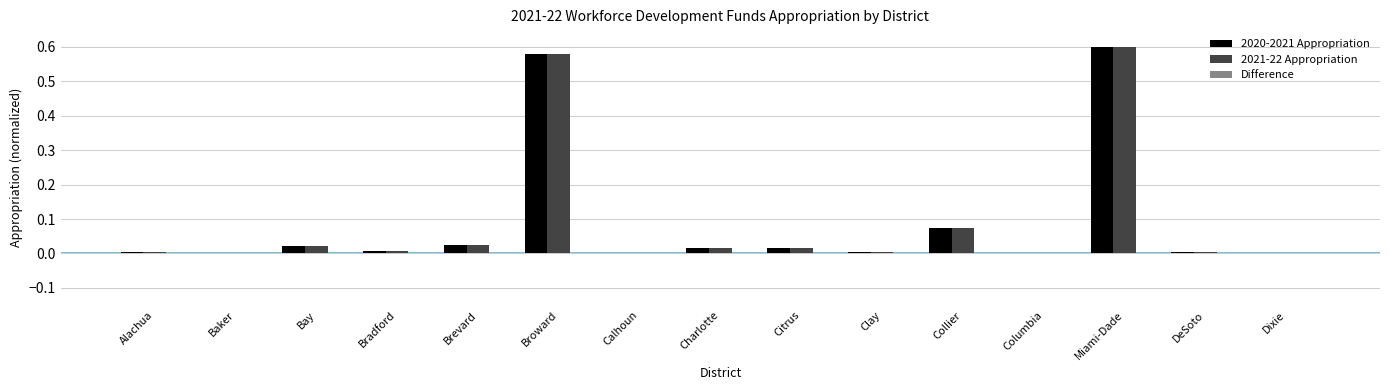

At which category is the sum across all series the highest?

Miami-Dade